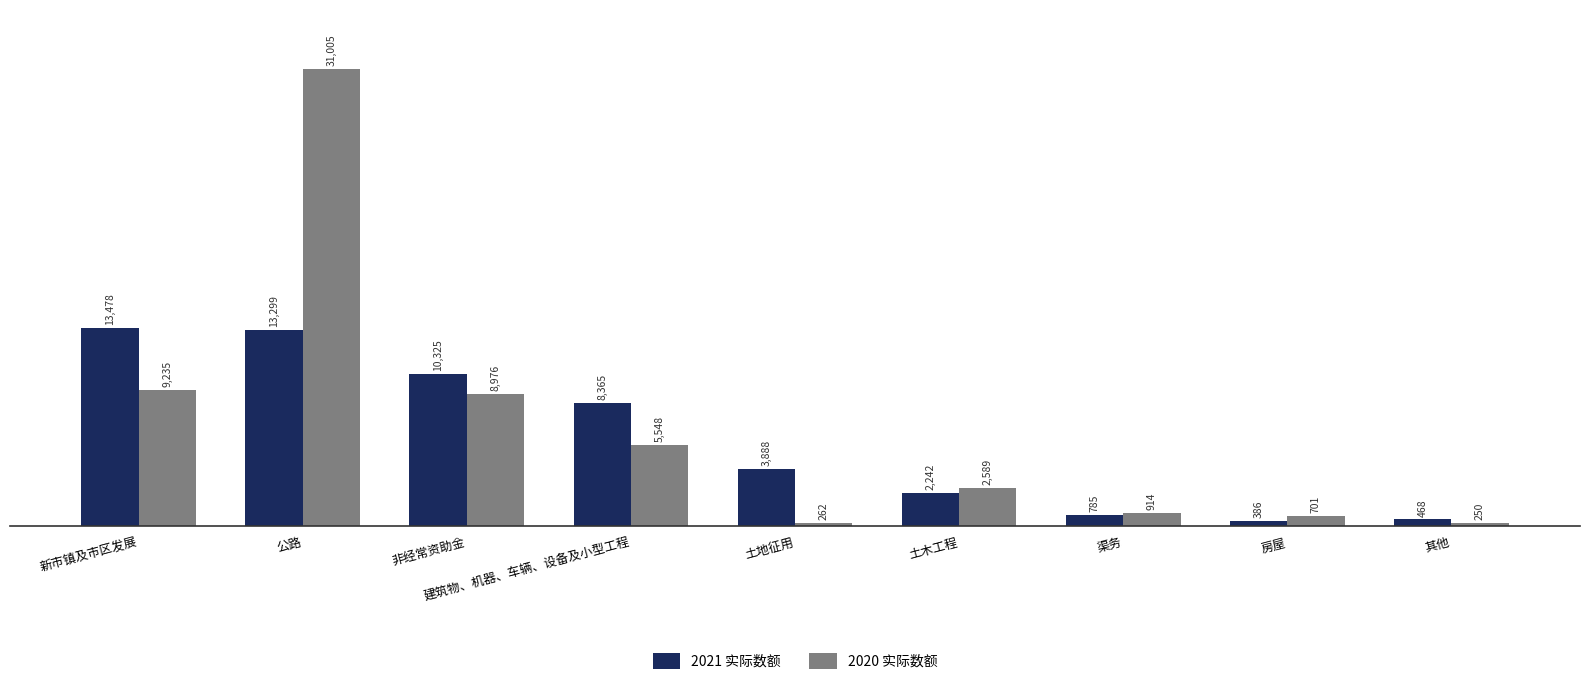

At which category is the sum across all series the highest?

公路